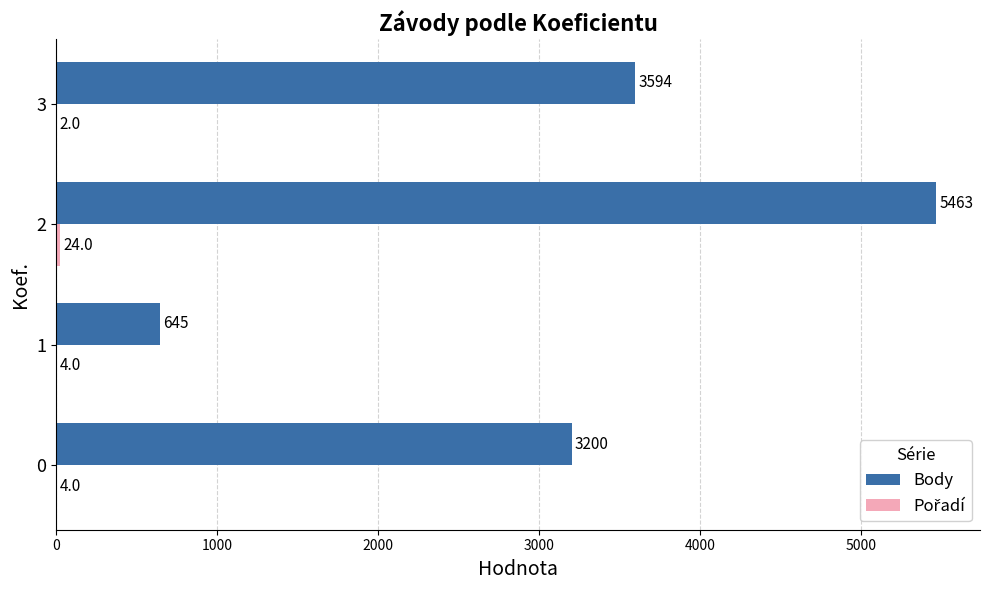

Between 1 and 2, which series saw the biggest shift?

Body